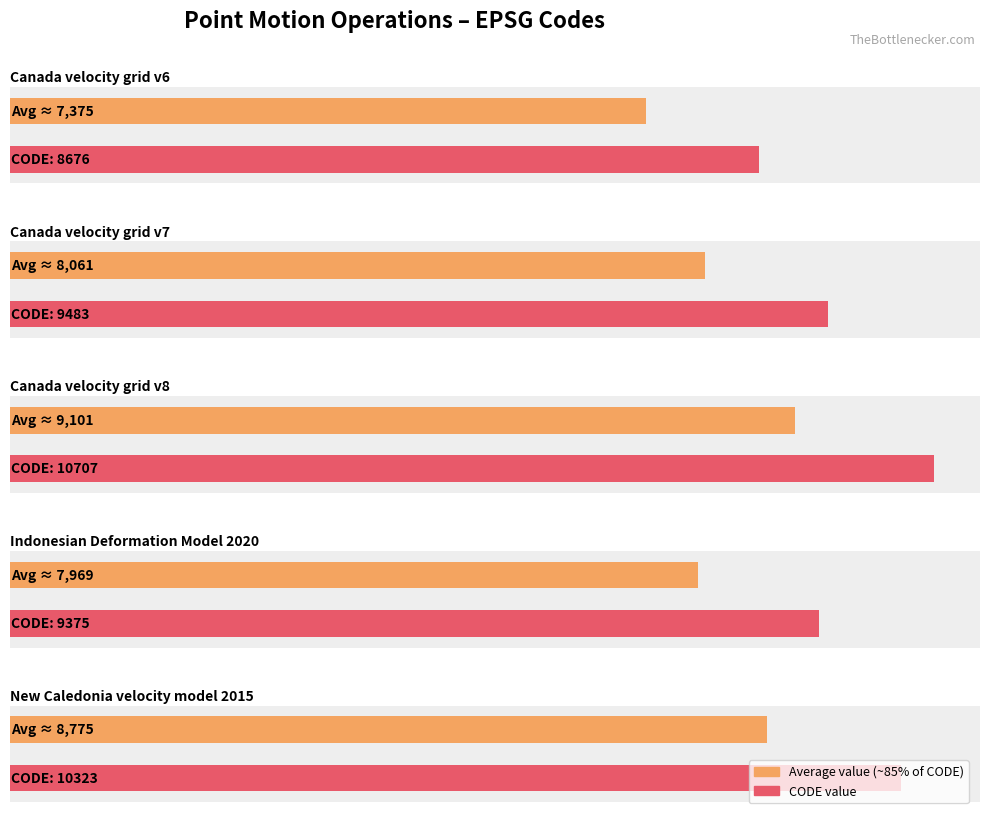

What is the maximum value shown in the chart?

10707